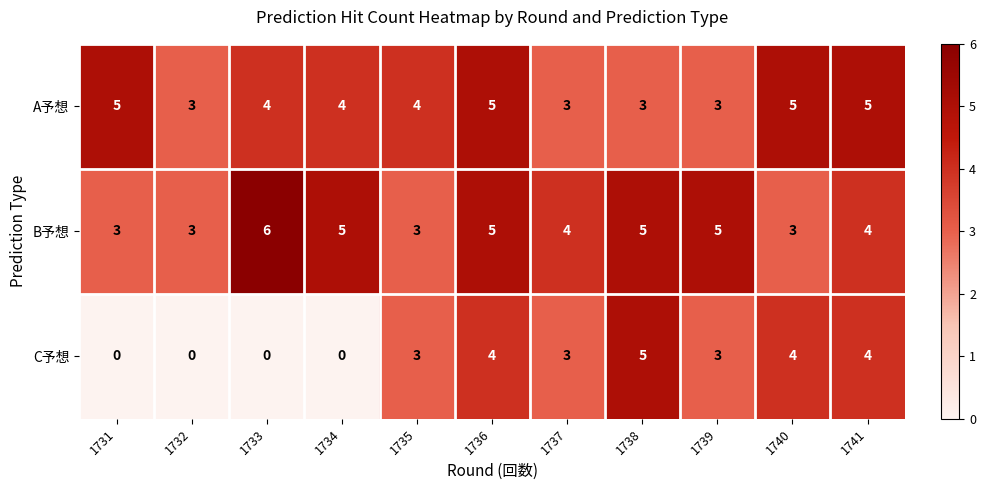

Which category has the highest value in the B予想 series?

1733